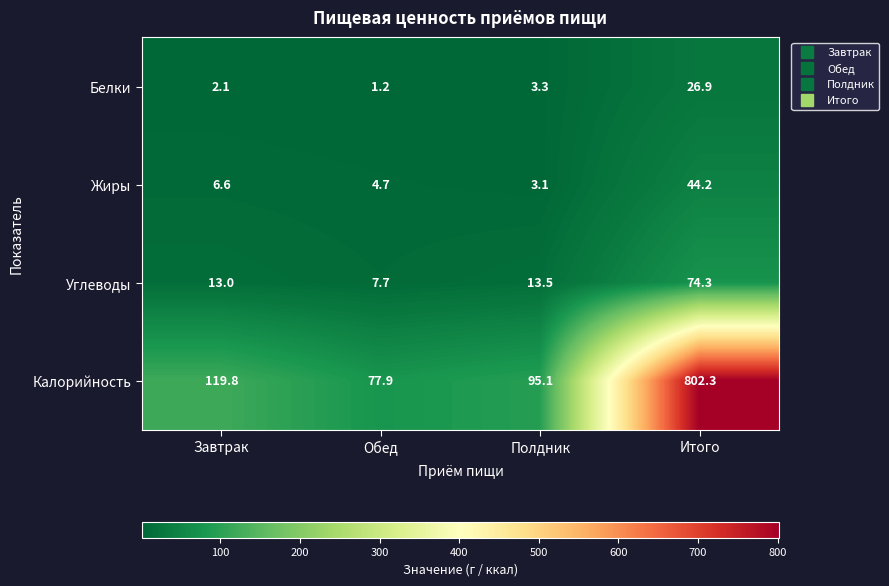

The value of Жиры at Обед is 1.6. True or false?

False